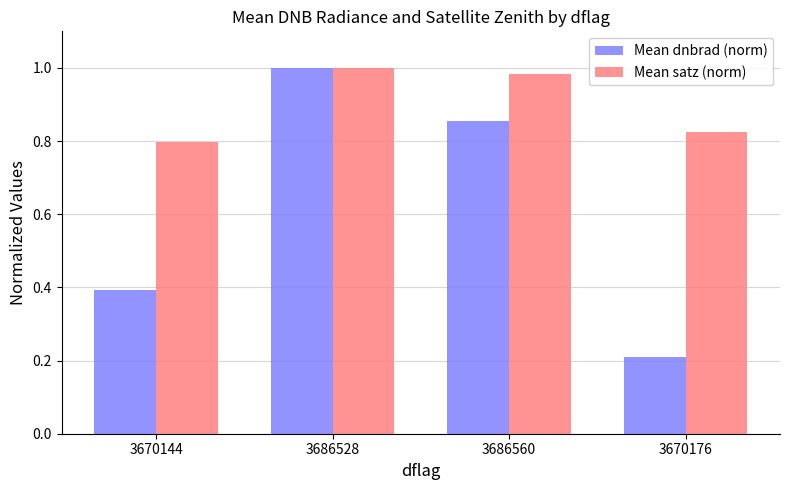

Count the Mean dnbrad (norm) values in the range 0 to 1.

4